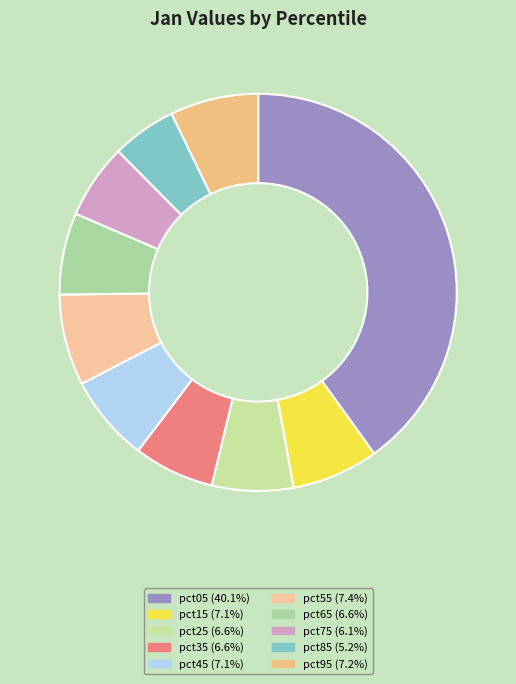

Count the number of slices in the pie.

10